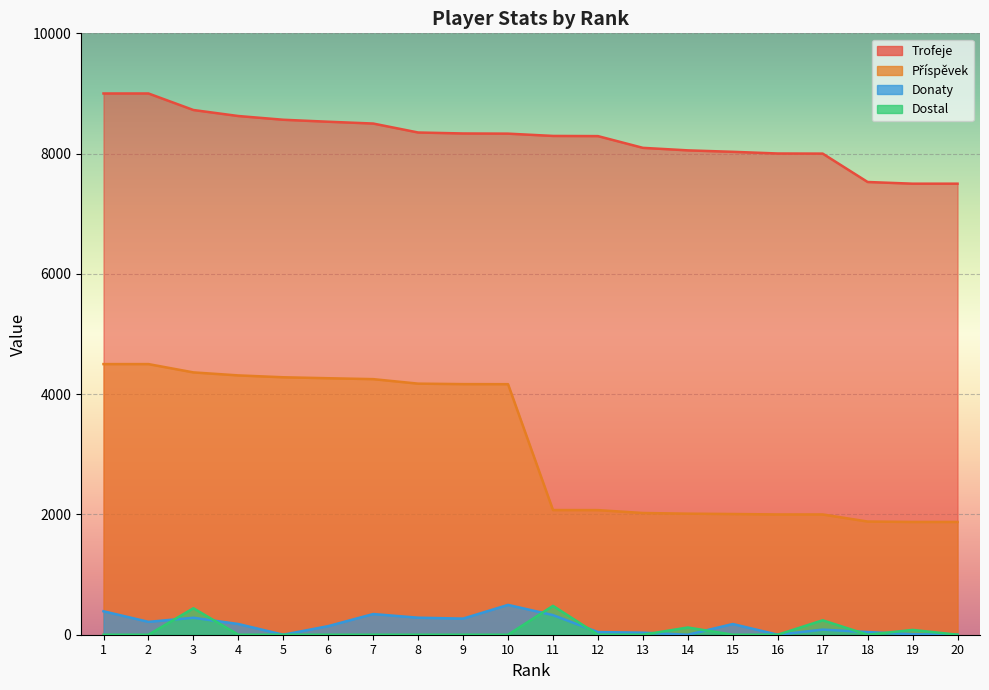

Which series changed the most between 11 and 13?

Dostal